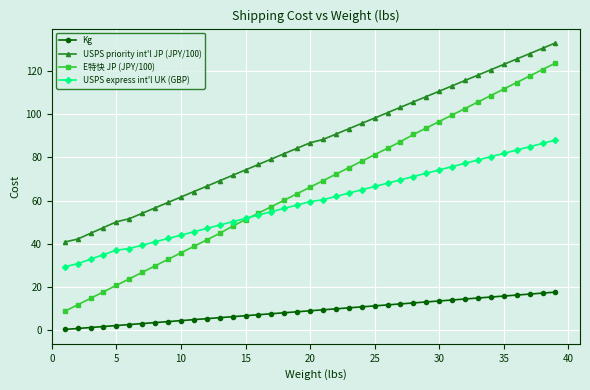

List the series in order of their peak value, highest first.

USPS priority int'l JP (JPY/100), E特快 JP (JPY/100), USPS express int'l UK (GBP), Kg